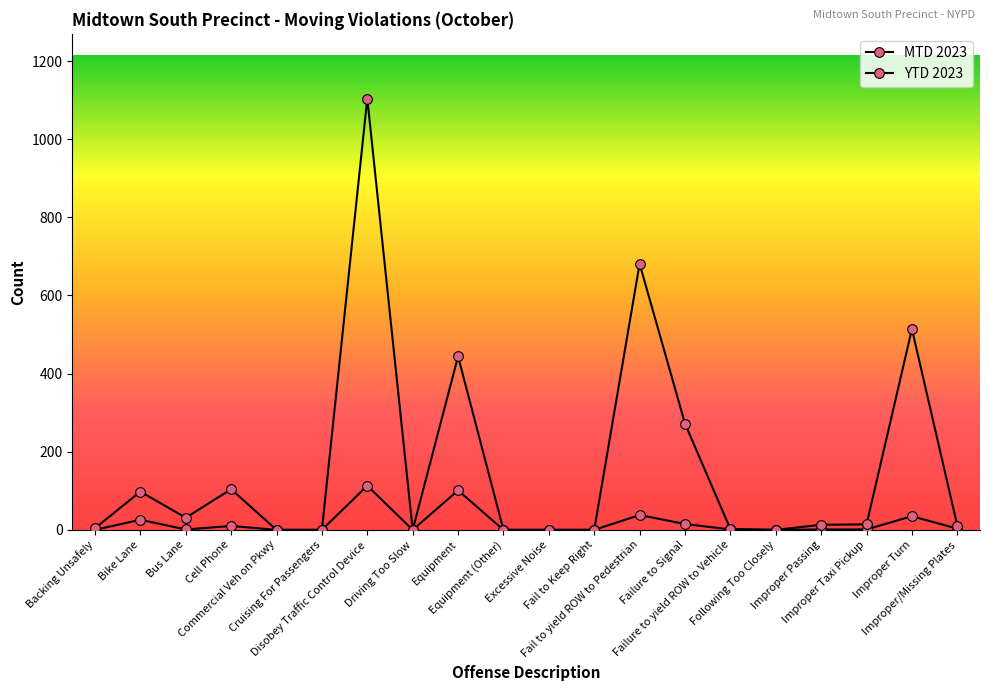

At which category is the sum across all series the highest?

Disobey Traffic Control Device